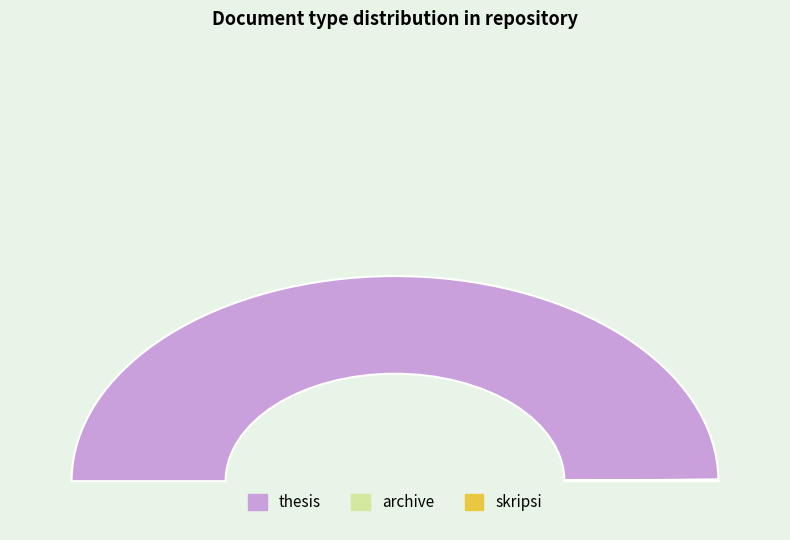

What is the ratio of the value at archive to the value at skripsi?

0.1